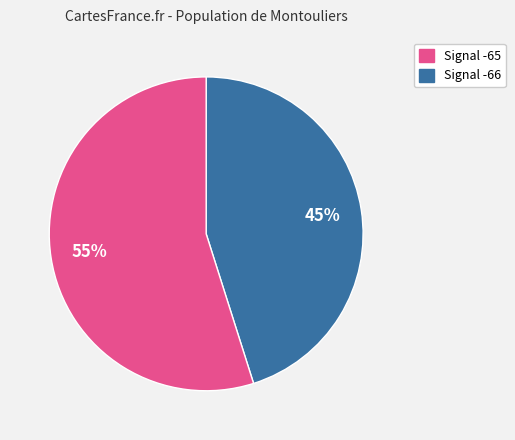

Which has a higher value, Signal -66 or Signal -65?

Signal -66